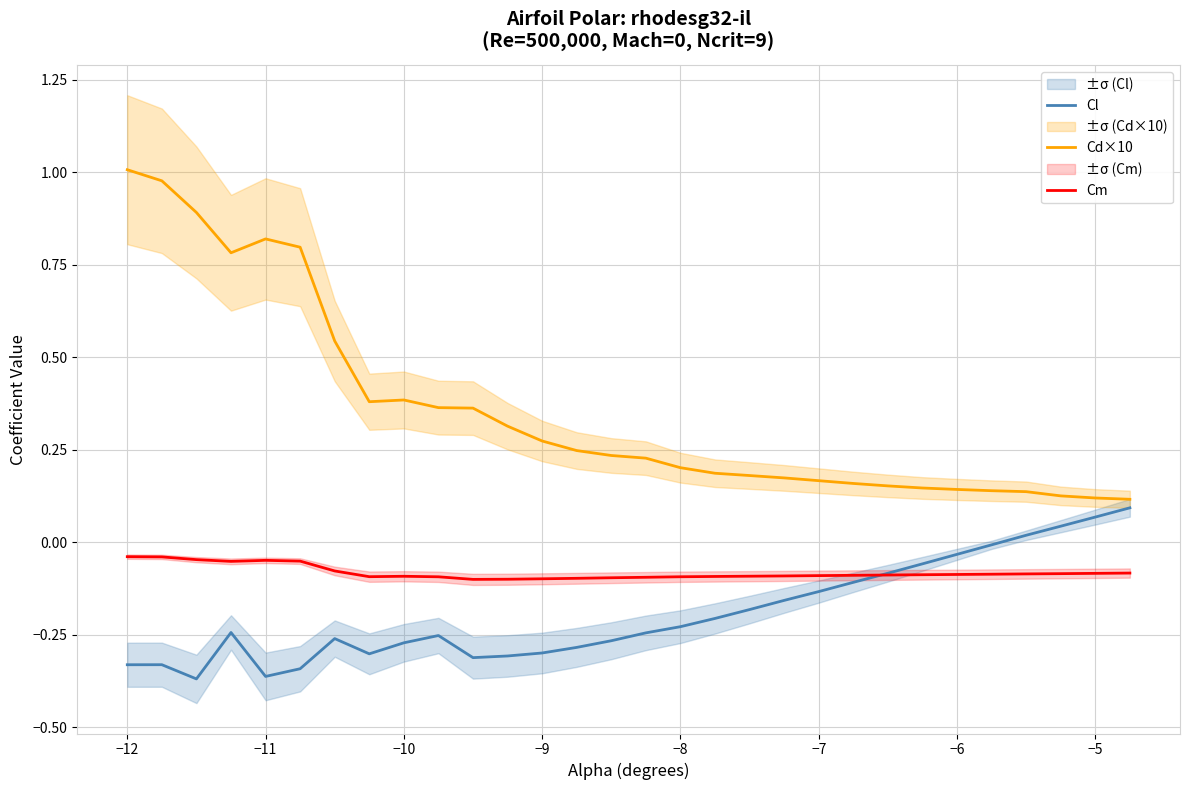

How many times do Cm and Cl cross each other?

1